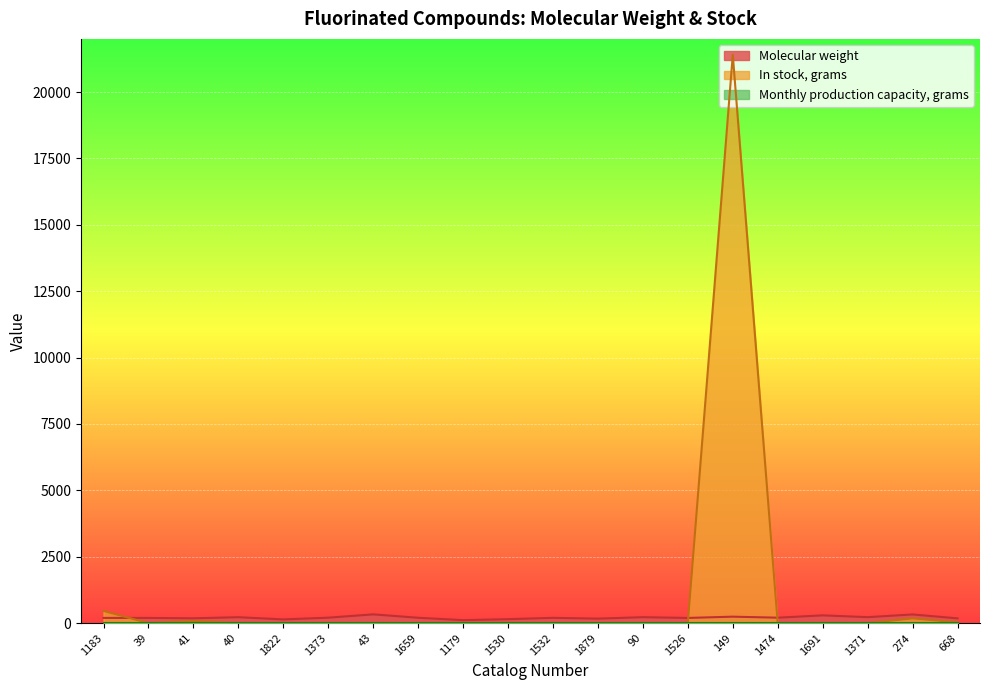

Between 274 and 1691, which is larger?

274